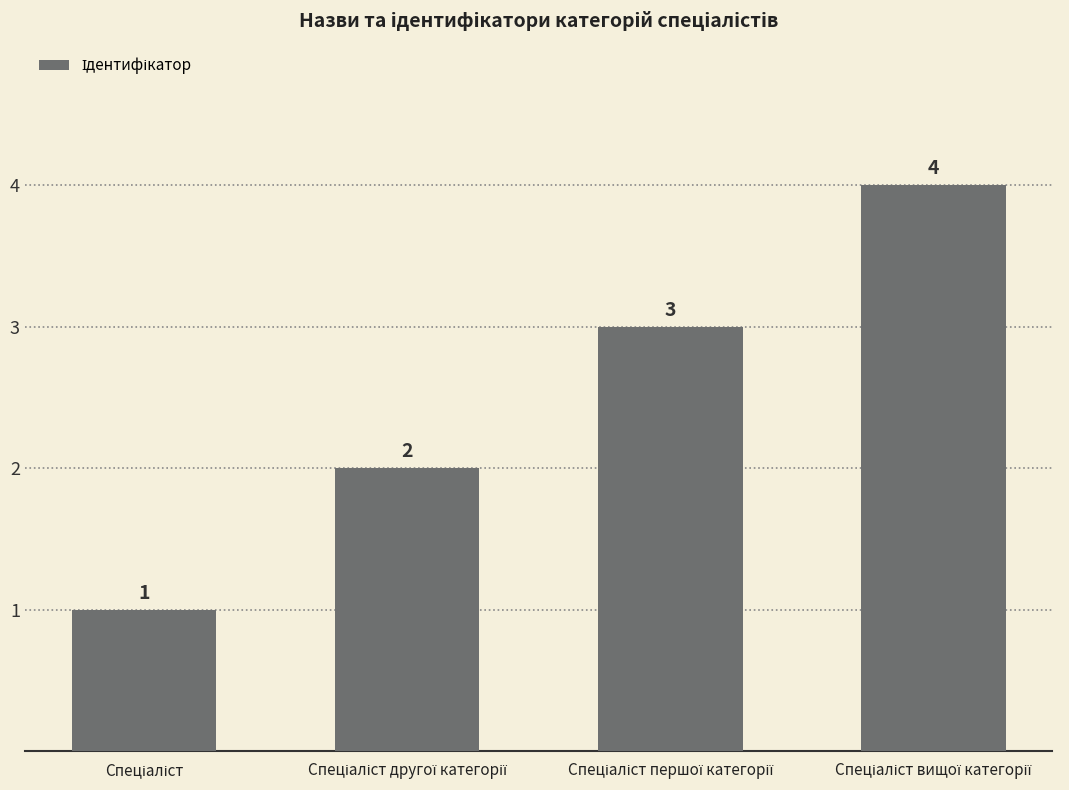

What is the sum of all values?

10